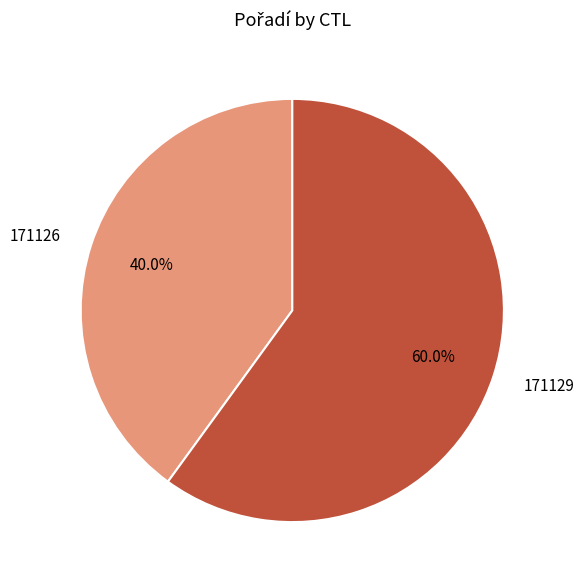

What percentage is the 171126 slice, to the nearest percent?

40%